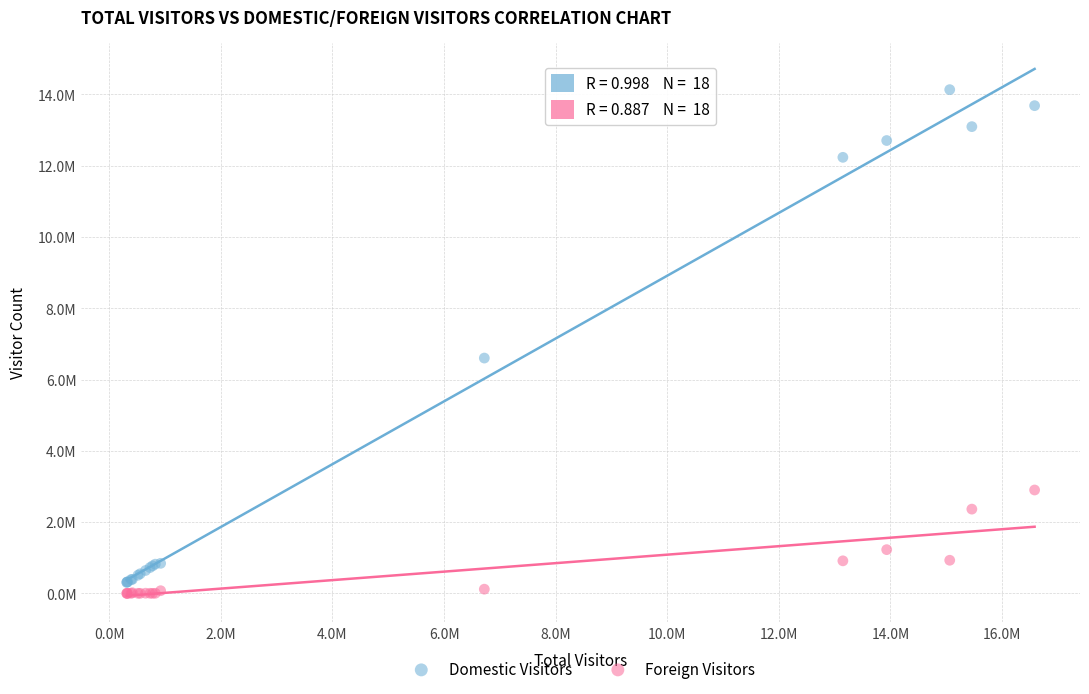

What are all the series names shown in the legend?

Domestic Visitors, Foreign Visitors